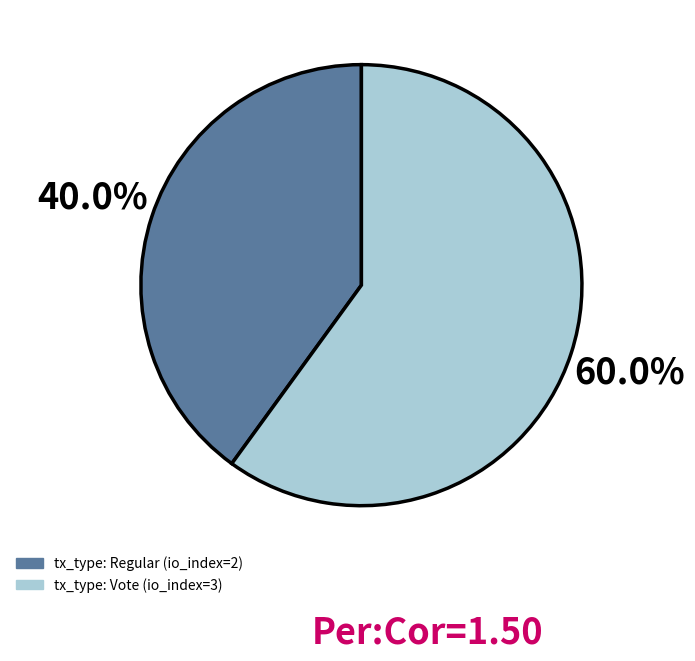

How much of the chart is everything except tx_type: Regular (io_index=2)?

60.0%